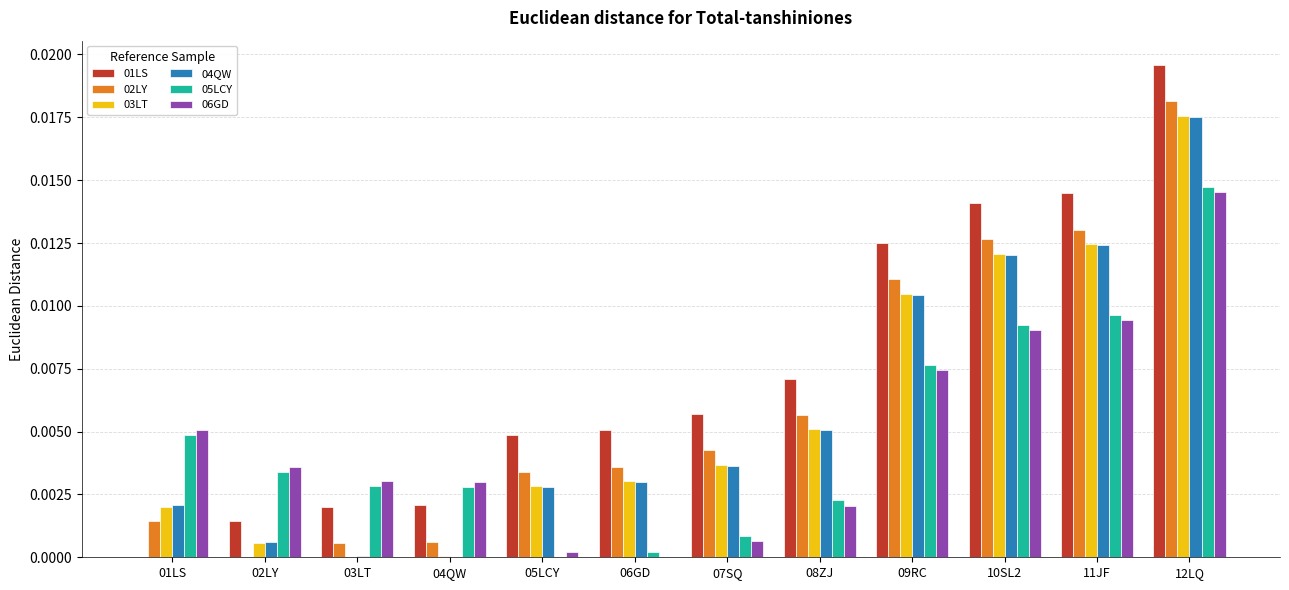

True or false: 02LY has a value of 0.0 at 05LCY.

True